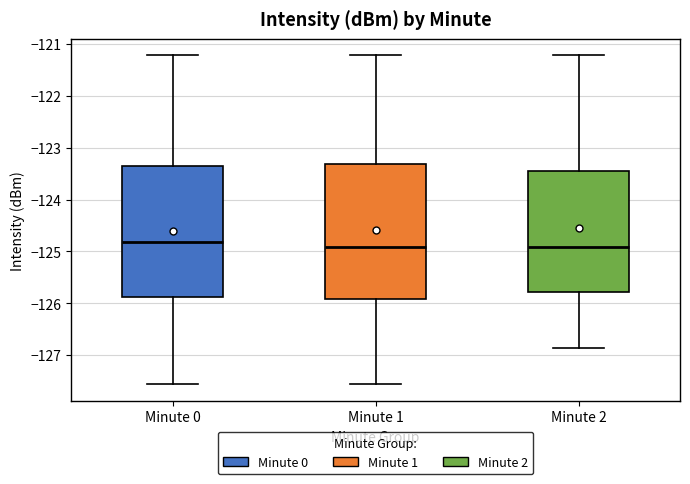

Where does the median line of the box for Minute 2 sit on the y-axis? The values are not printed on the chart, so give them approximately, as read against the axis.

-124.9